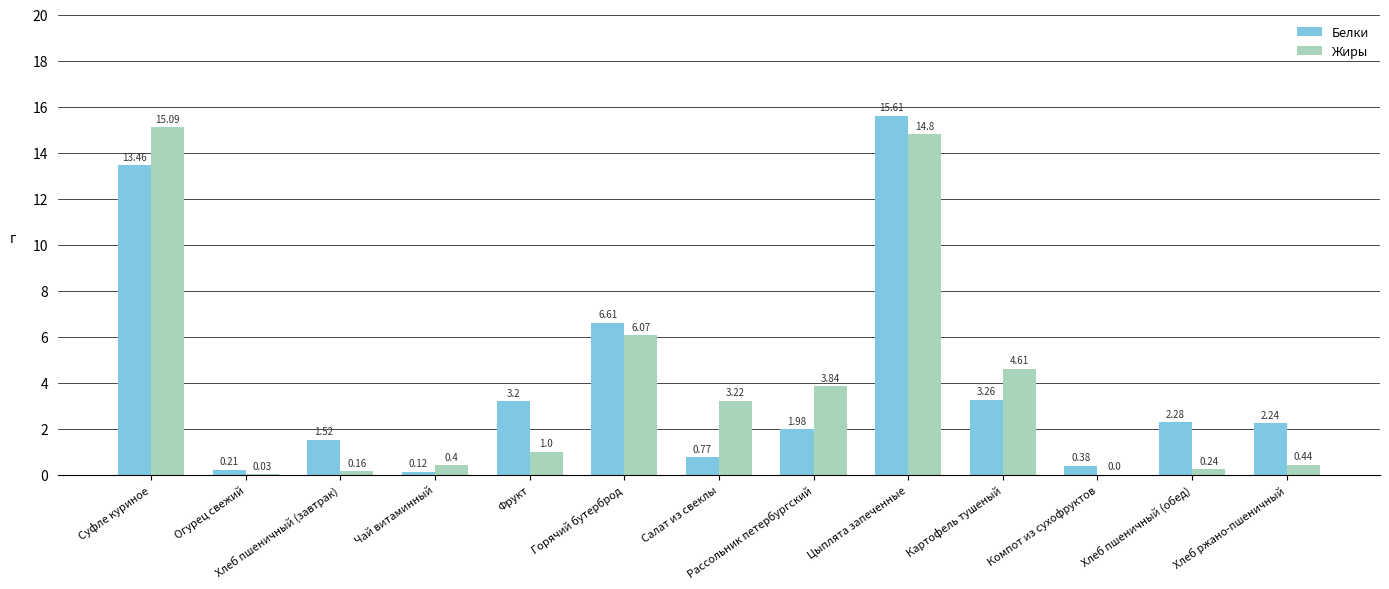

What is the total value across all series at Суфле куриное?

28.6